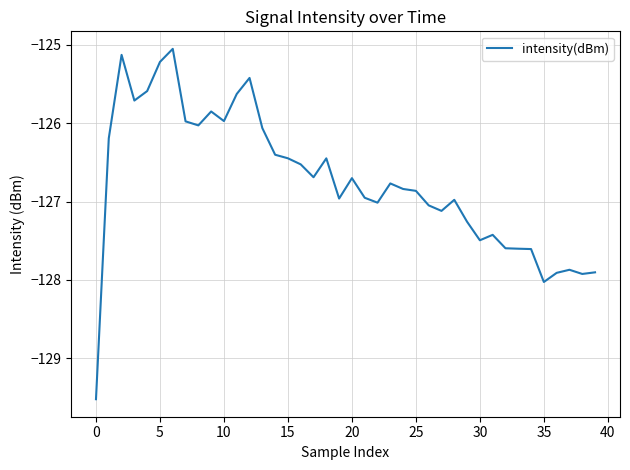

What is the minimum value shown in the chart?

-129.5